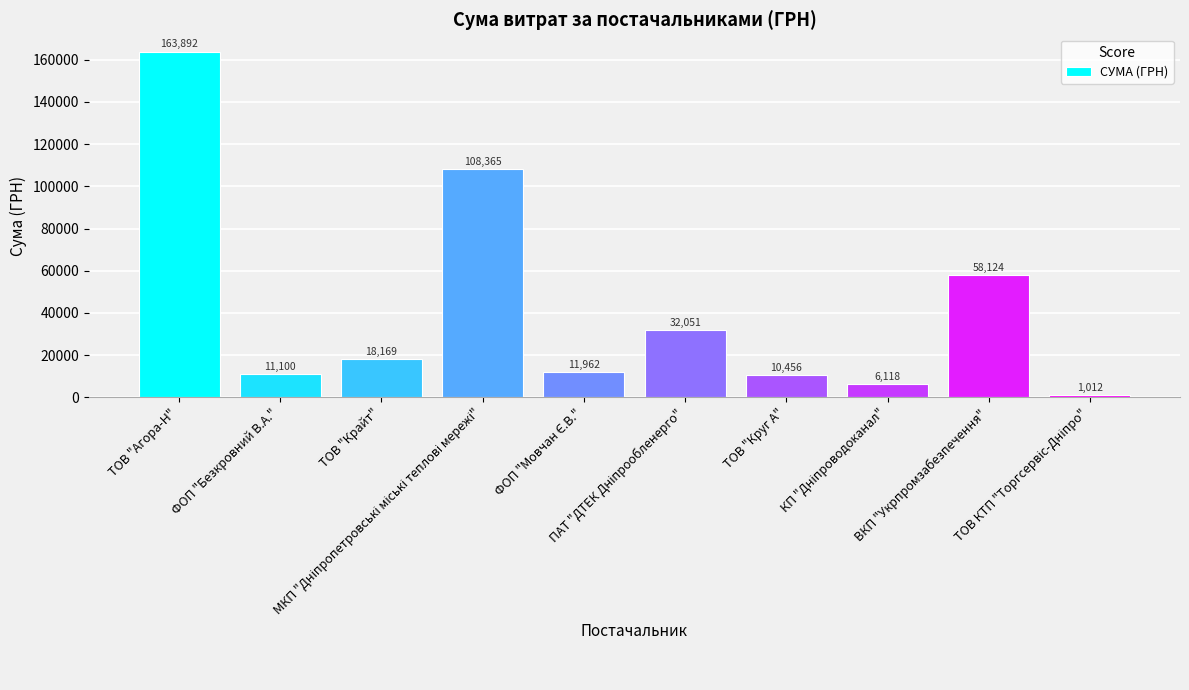

What is the value of the 9th bar from the left?

58124.4